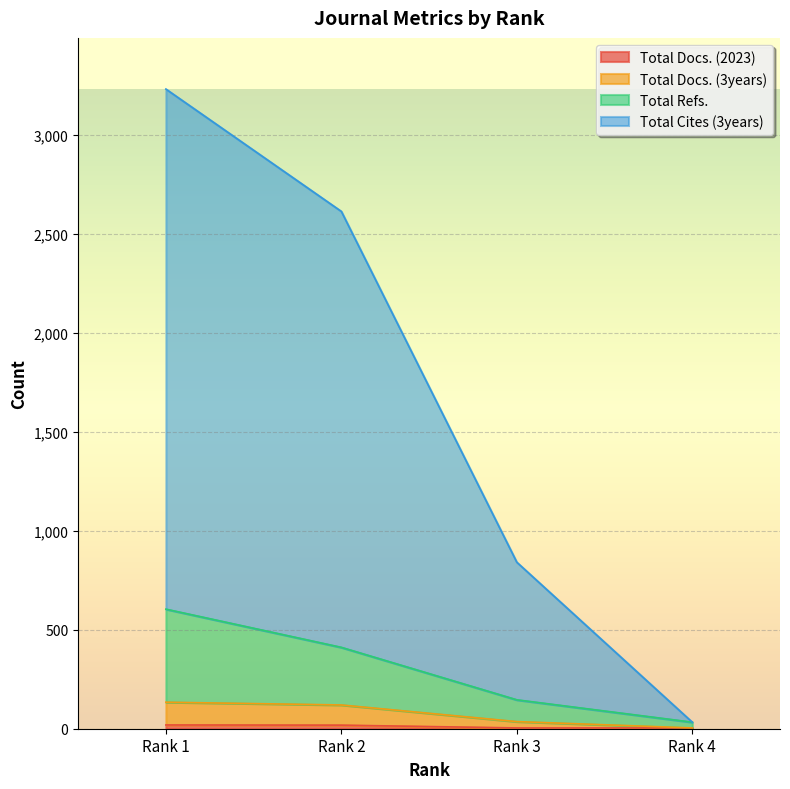

What are all the series names shown in the legend?

Total Docs. (2023), Total Docs. (3years), Total Refs., Total Cites (3years)